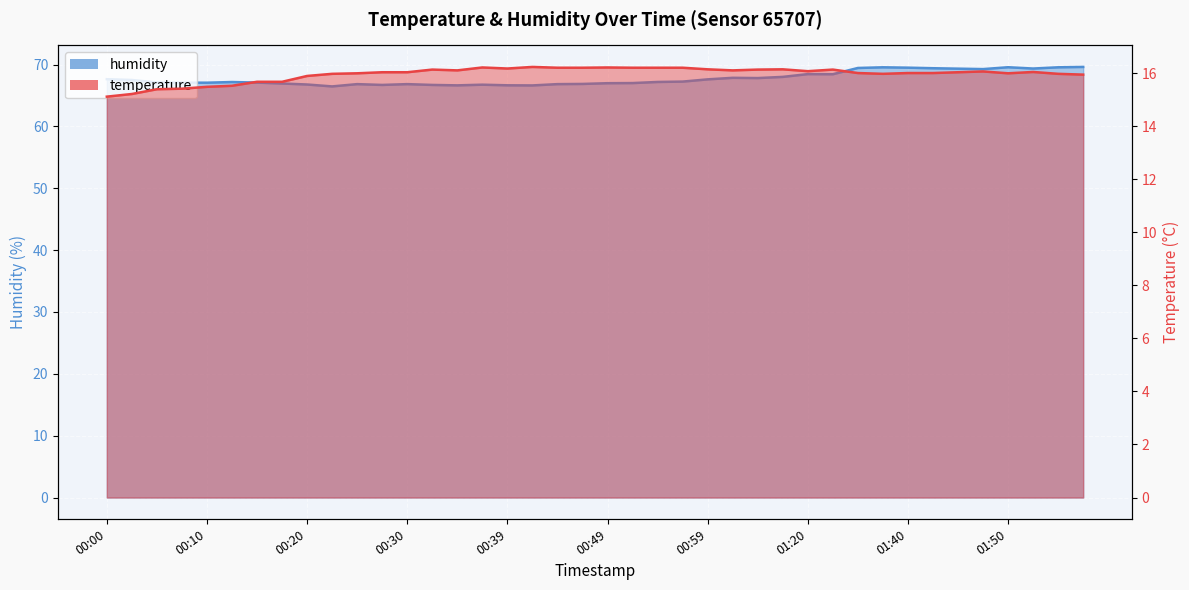

Which series has the largest total across all categories?

humidity